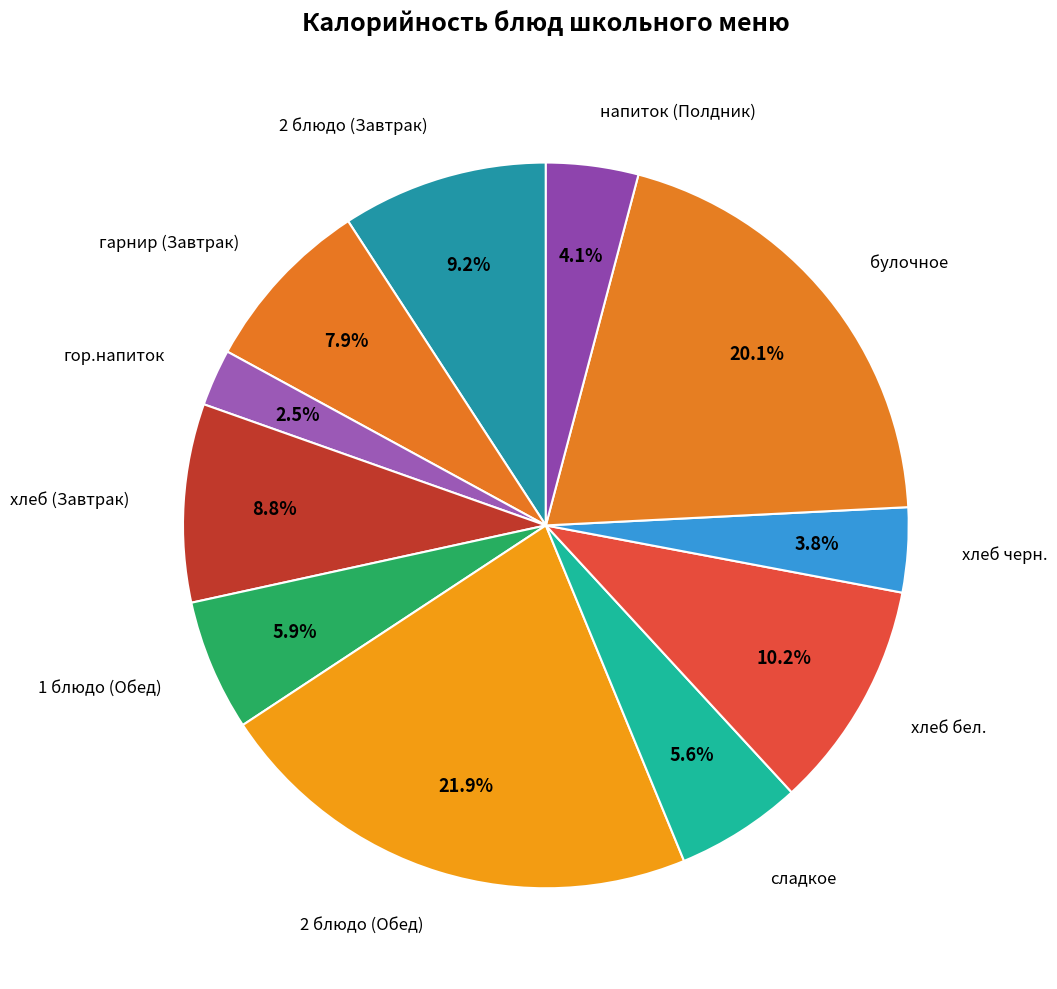

To the nearest percent, what is the average slice percentage?

9%